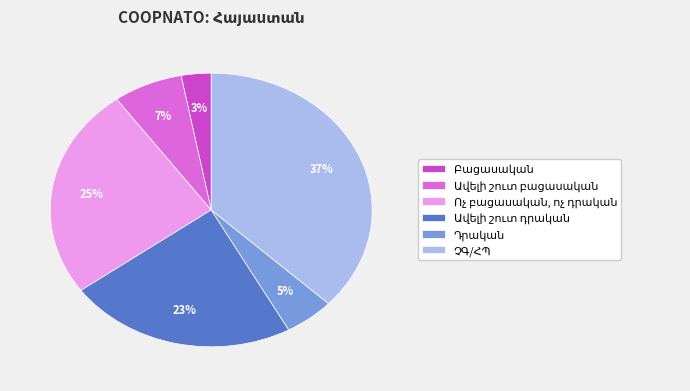

To the nearest percent, what is the average slice percentage?

17%